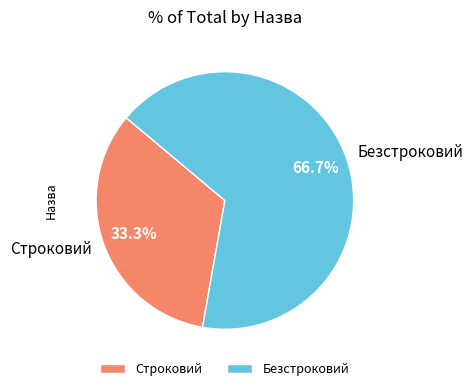

How many segments does this pie chart have?

2